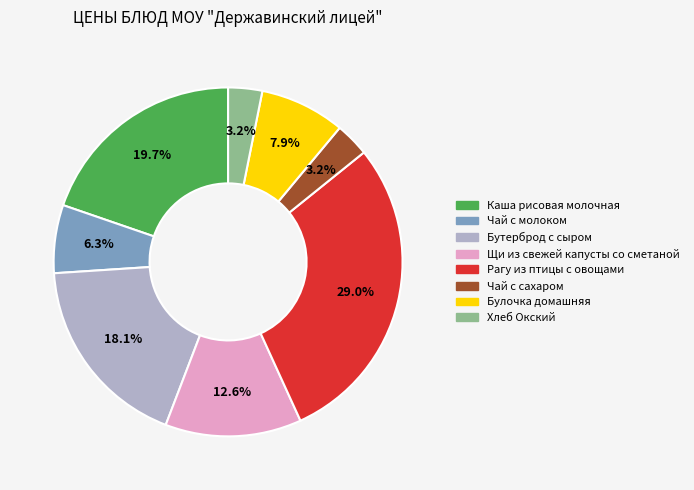

What is the largest slice in the pie chart?

Рагу из птицы с овощами